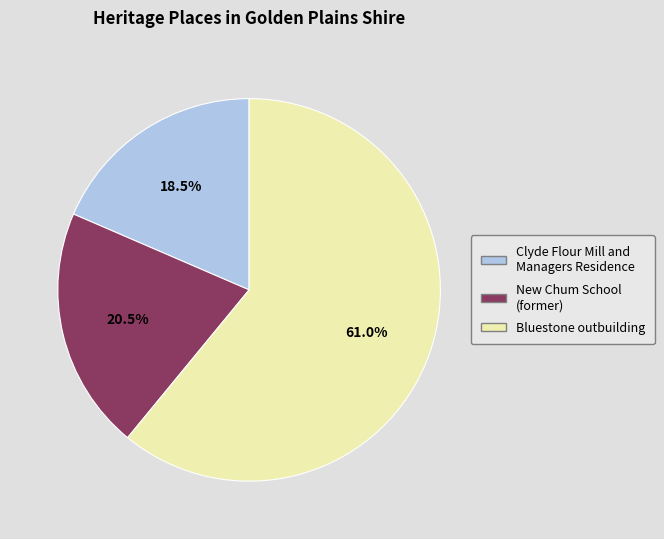

Count the number of slices in the pie.

3